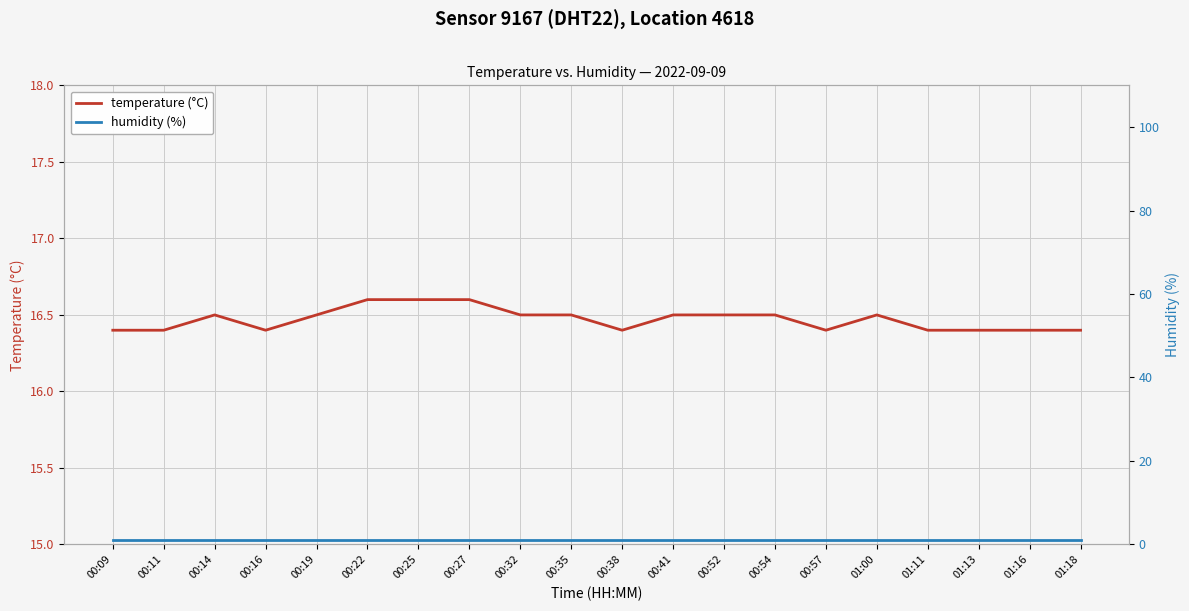

Does the chart display data point markers on the line(s)?

No